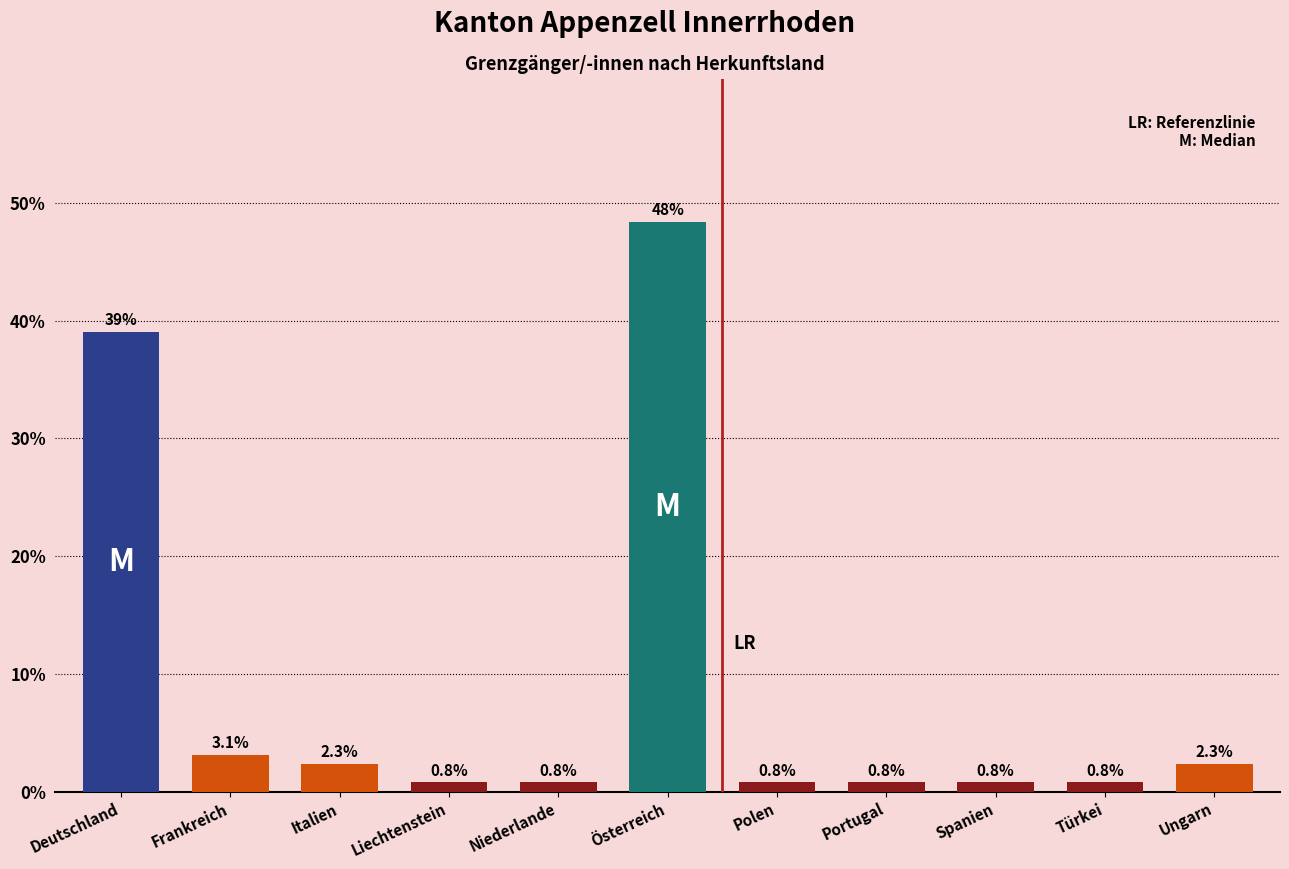

Reading left to right, transcribe all the data shown in this chart.

39.1	3.1	2.3	0.8	0.8	48.4	0.8	0.8	0.8	0.8	2.3